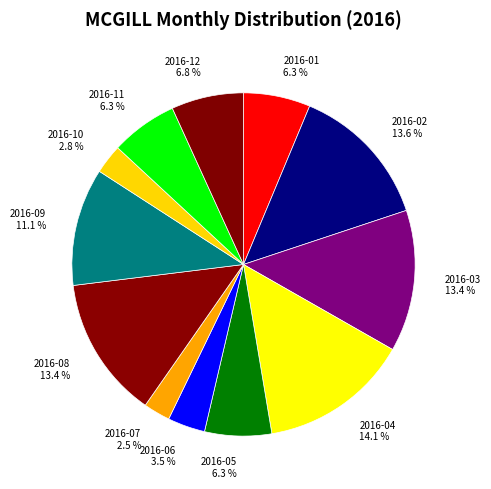

How many segments does this pie chart have?

12